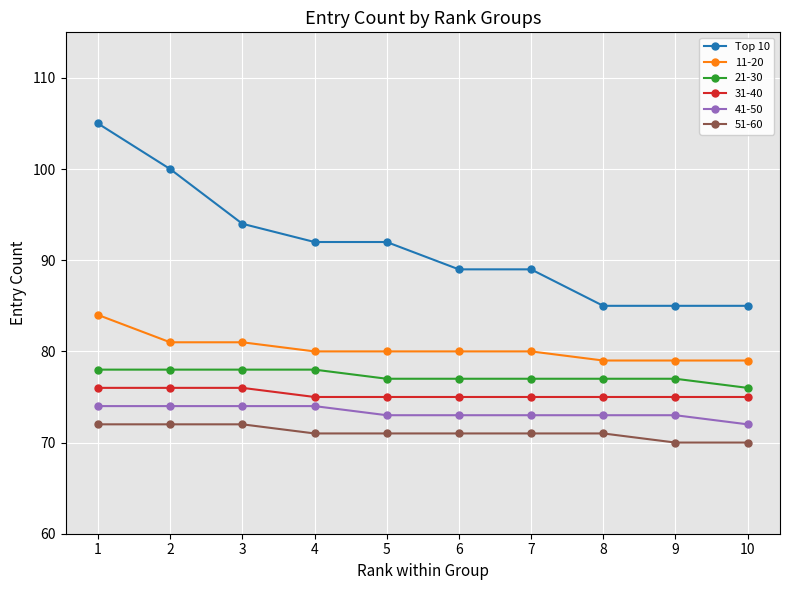

What is the difference between the highest and lowest values at 5?

21